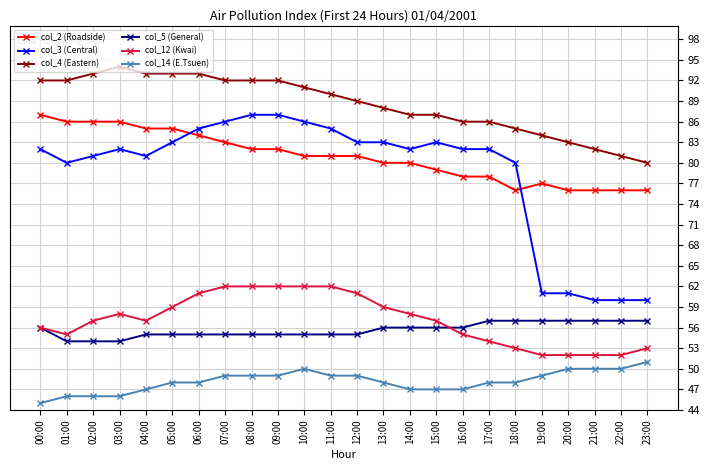

Which series has the widest spread of values?

col_3 (Central)